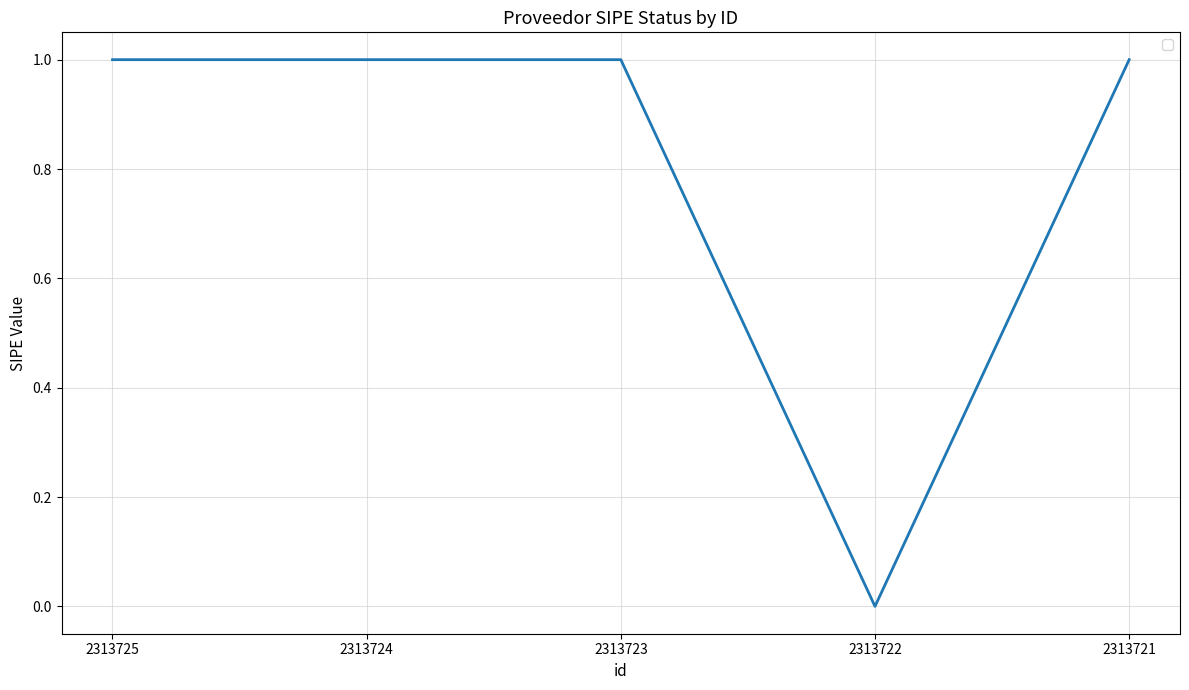

What is the sum of all values?

4